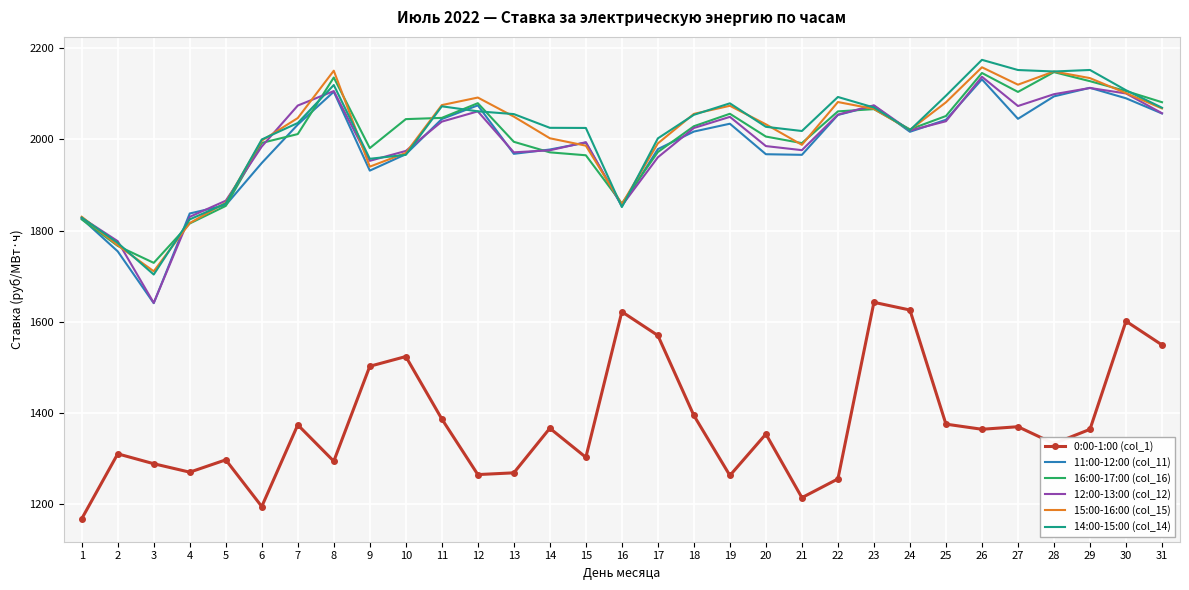

Read the 15:00-16:00 (col_15) value at 12.

2092.0